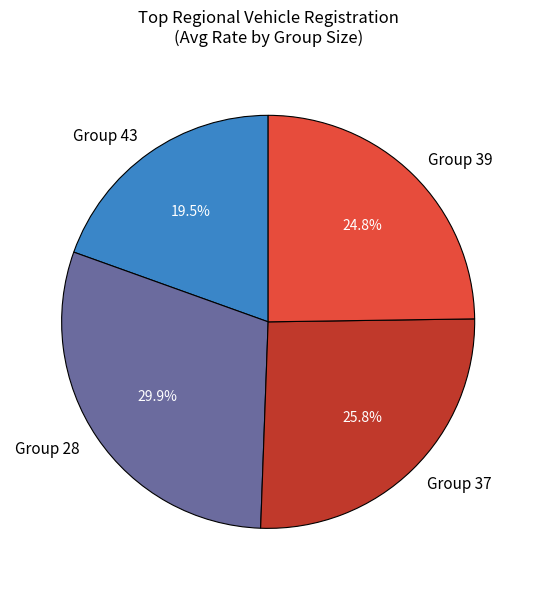

To the nearest percent, what is the average slice percentage?

25%